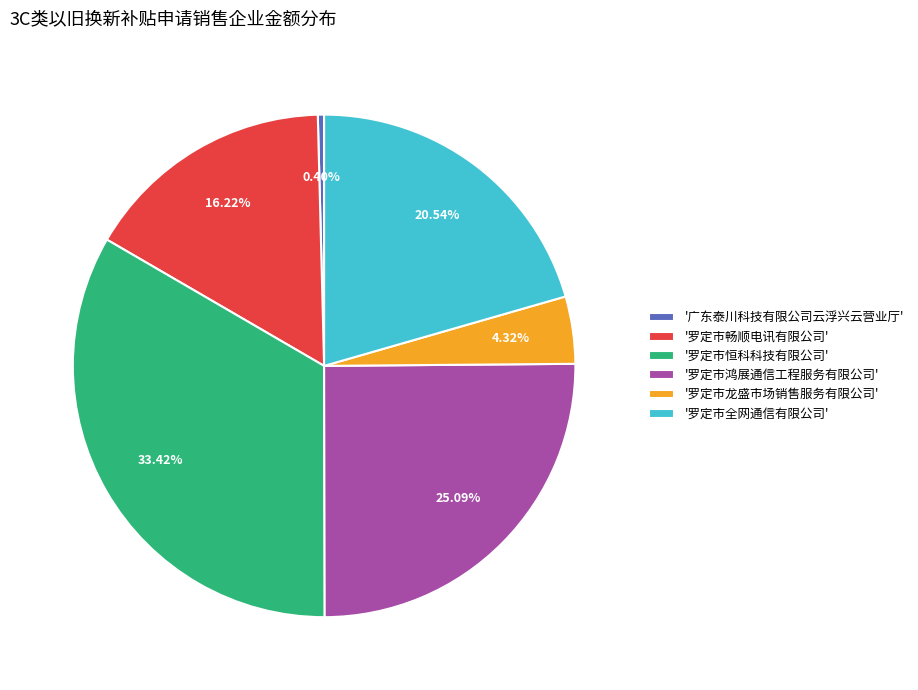

Does any single category account for the majority?

No